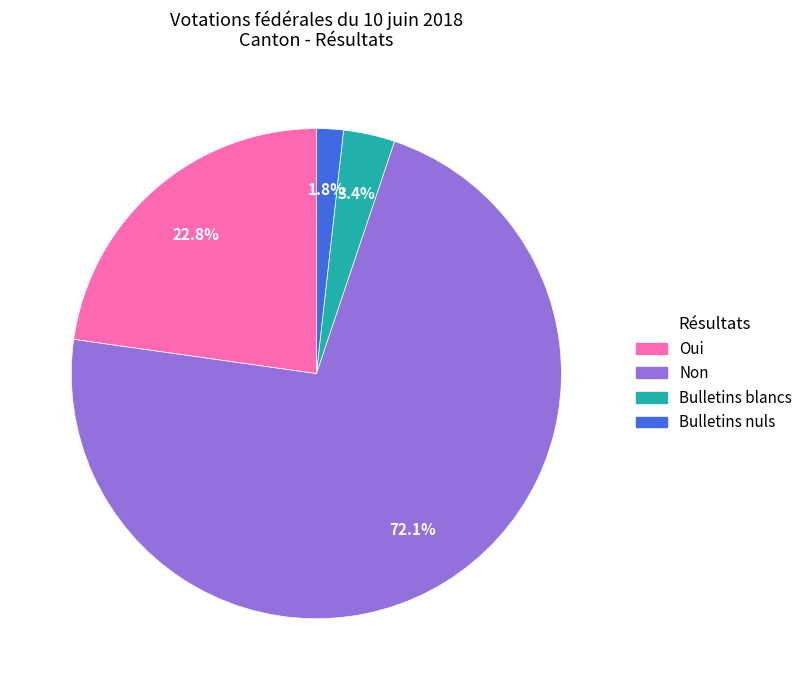

Which slice is the smallest?

Bulletins nuls